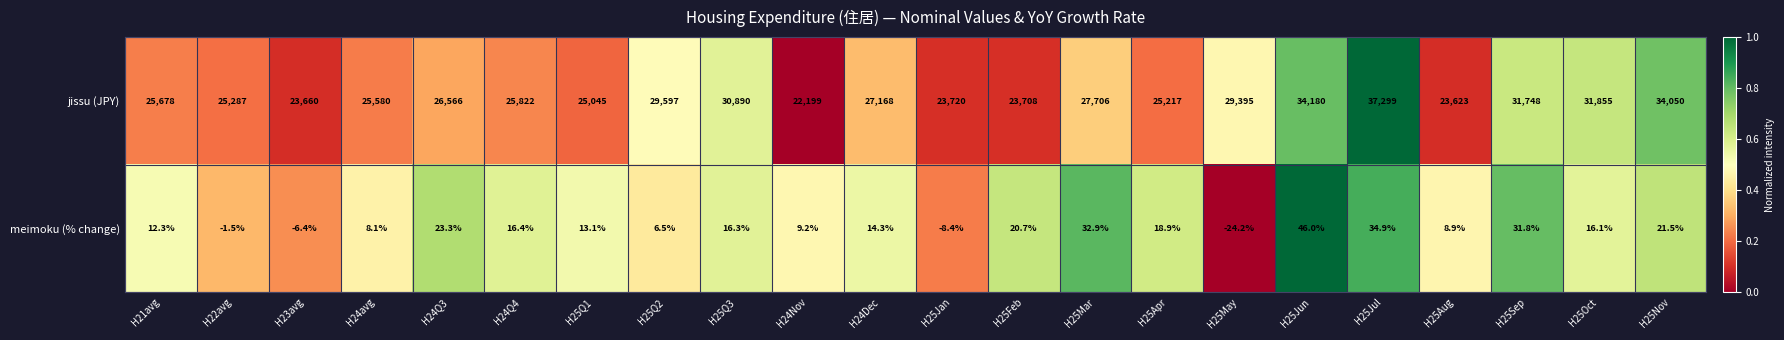

How many series are shown in this chart?

2